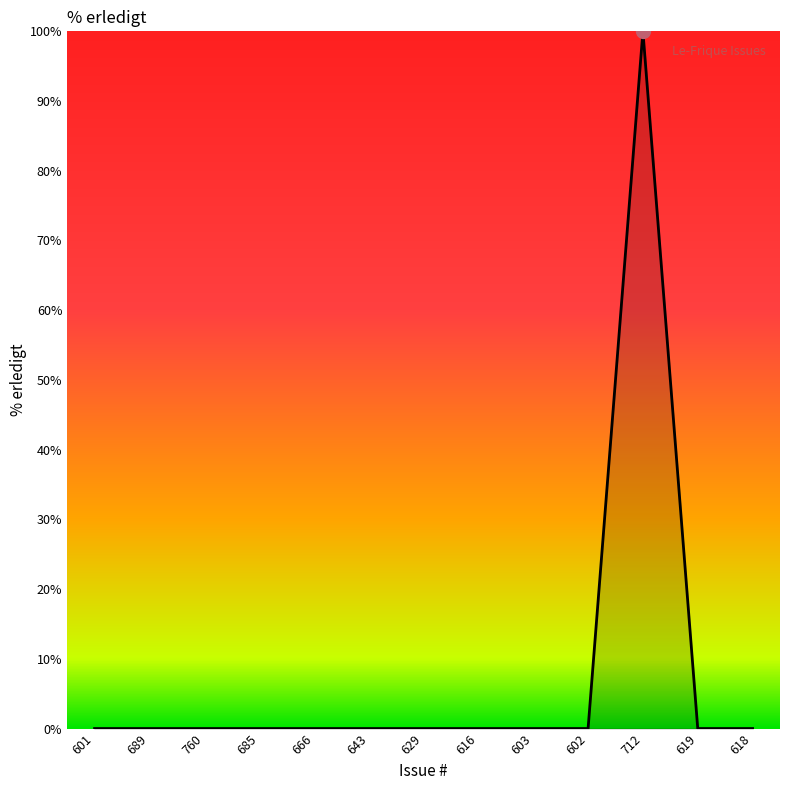

Is it true that the value at 666 is 0?

True